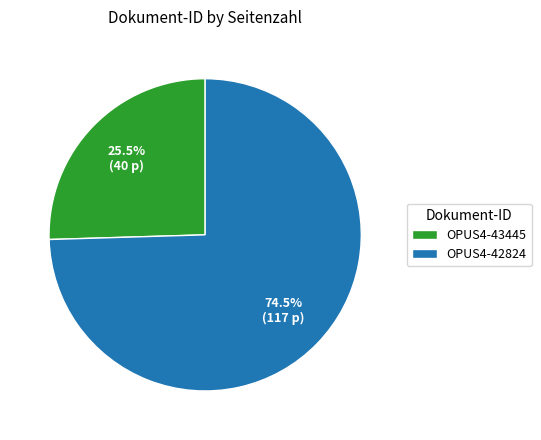

What is the ratio of the value at OPUS4-42824 to the value at OPUS4-43445?

2.9